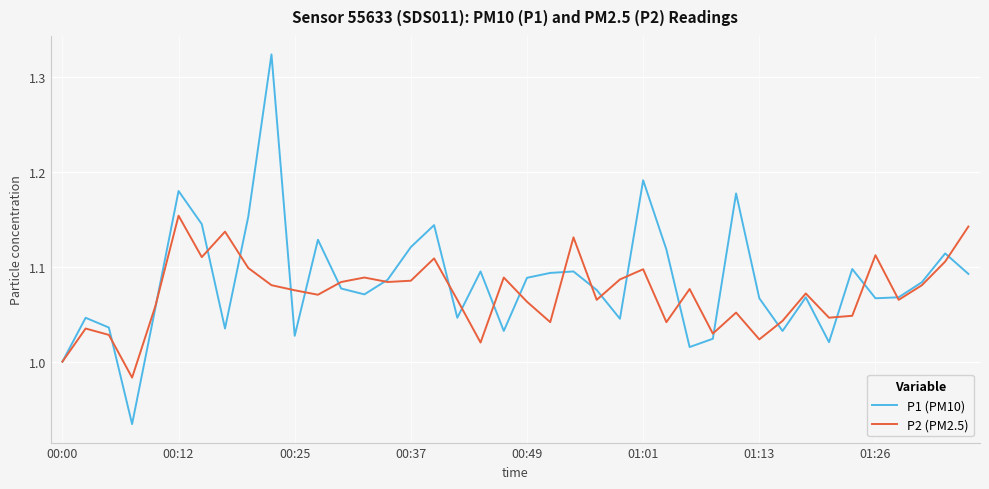

True or false: P2 (PM2.5) has more than 2 points higher than both neighbors.

True